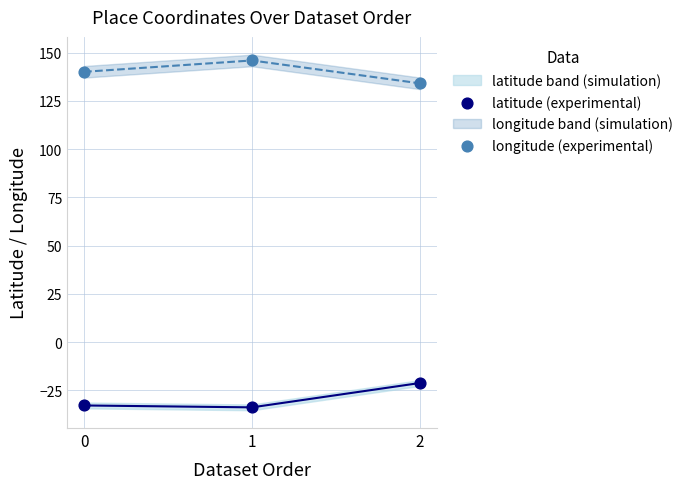

Which series reaches the maximum Y coordinate?

longitude (experimental)